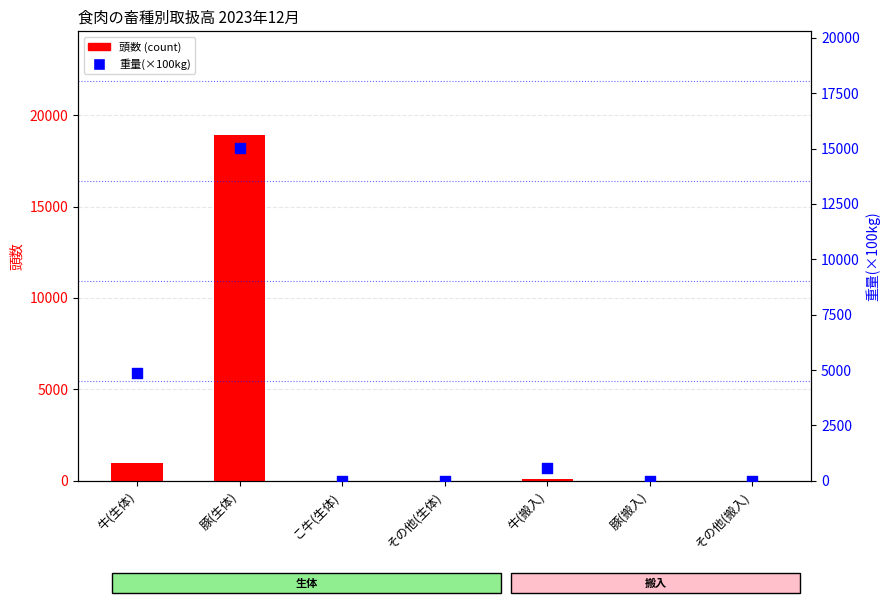

At which category is the sum across all series the highest?

豚(生体)